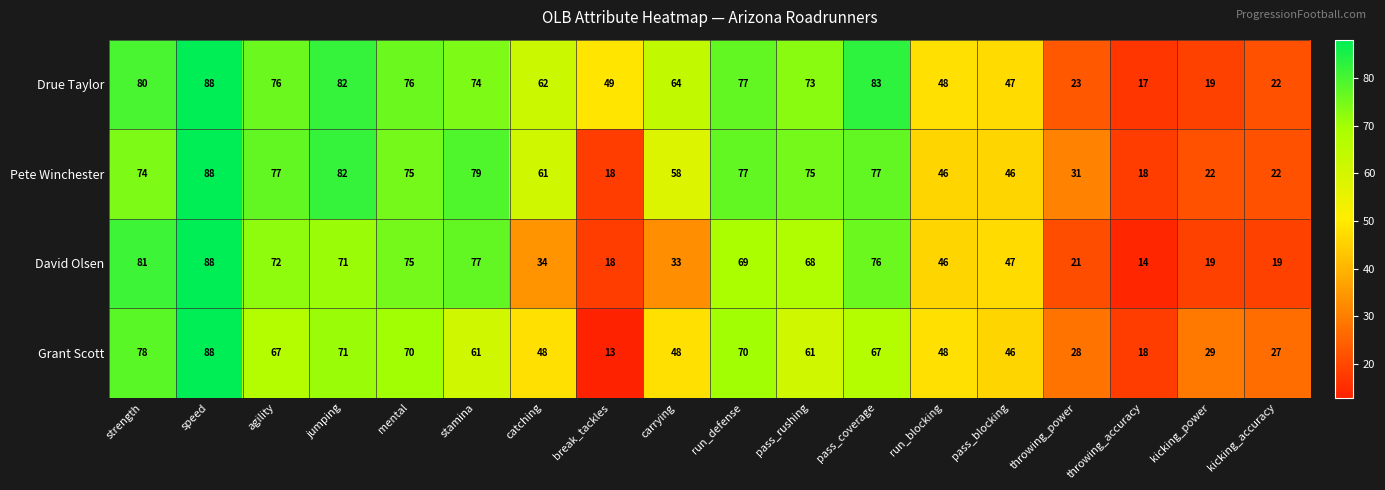

Count the number of data series in this chart.

4